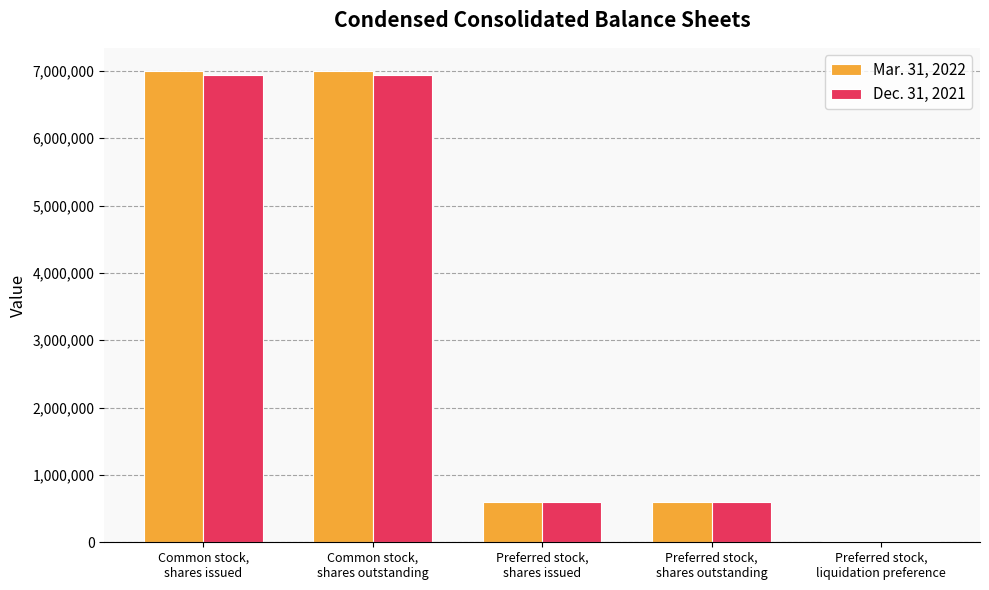

Is it true that Dec. 31, 2021 equals 600000 at Preferred stock,
shares issued?

True